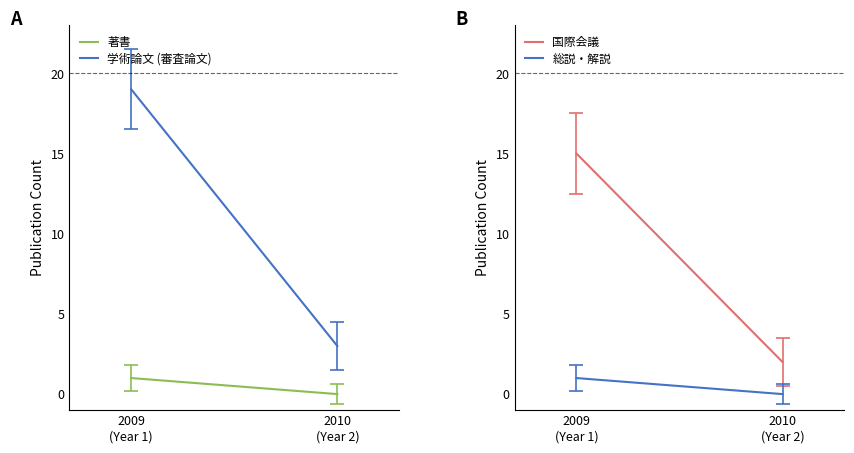

What is the total value across all series at 2010
(Year 2)?

5